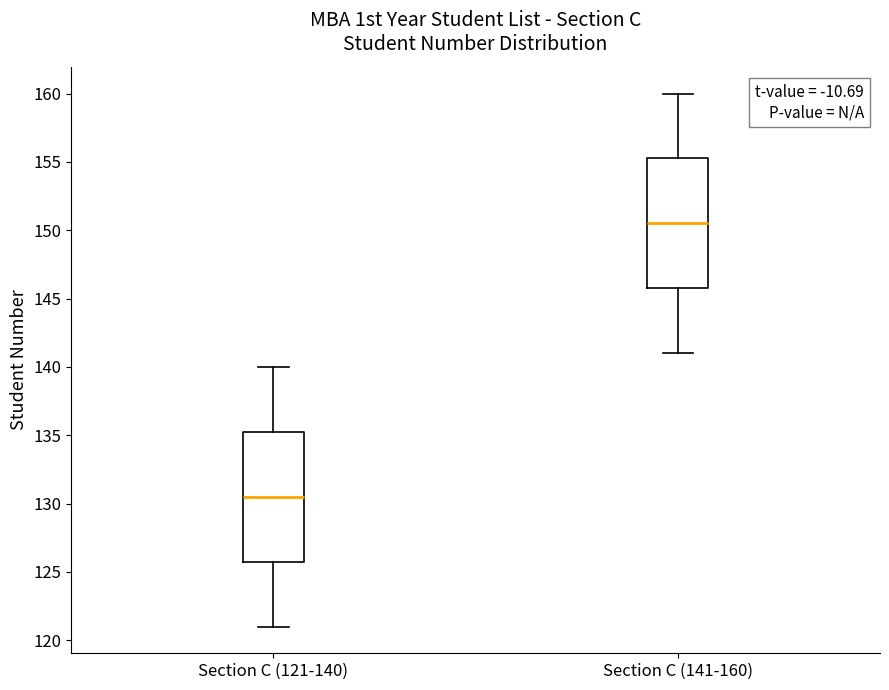

Reading left to right, read every box against the y-axis: the position of its median line, the range the box covers, and the ends of its whiskers. The values are not printed on the chart, so give them approximately, as read against the axis.

Section C (121-140): median 130.5, box 126.0 to 135.5, whiskers 121.0 to 140.0
Section C (141-160): median 150.5, box 146.0 to 155.5, whiskers 141.0 to 160.0